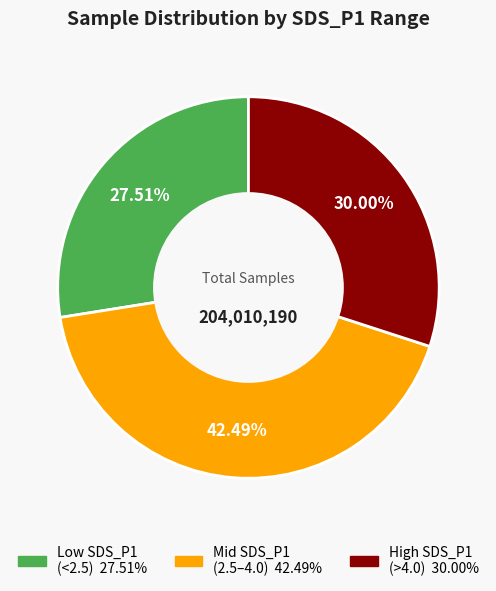

Is there a majority slice in this chart?

No